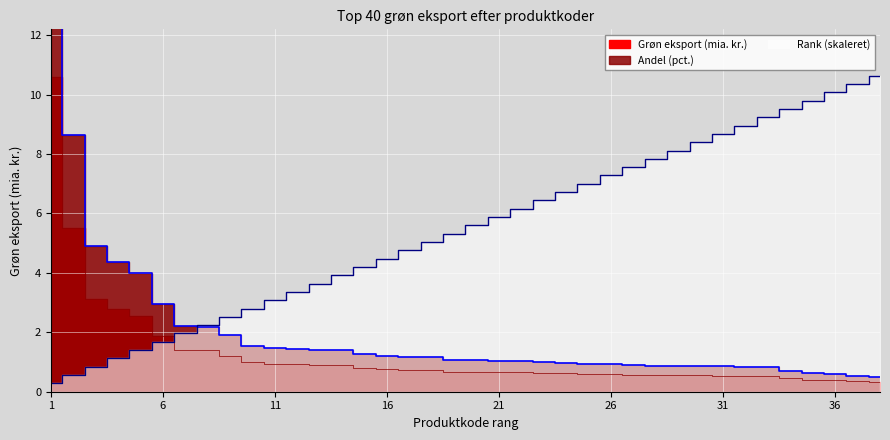

True or false: Rank has a value of 1.5 at 10.

False